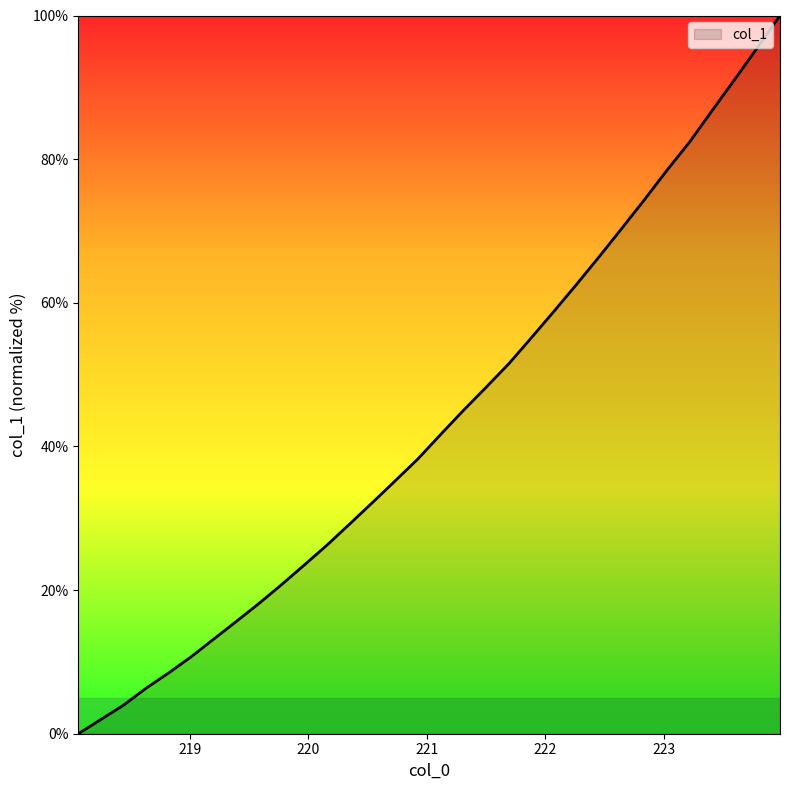

What is the greatest value displayed?

100.0